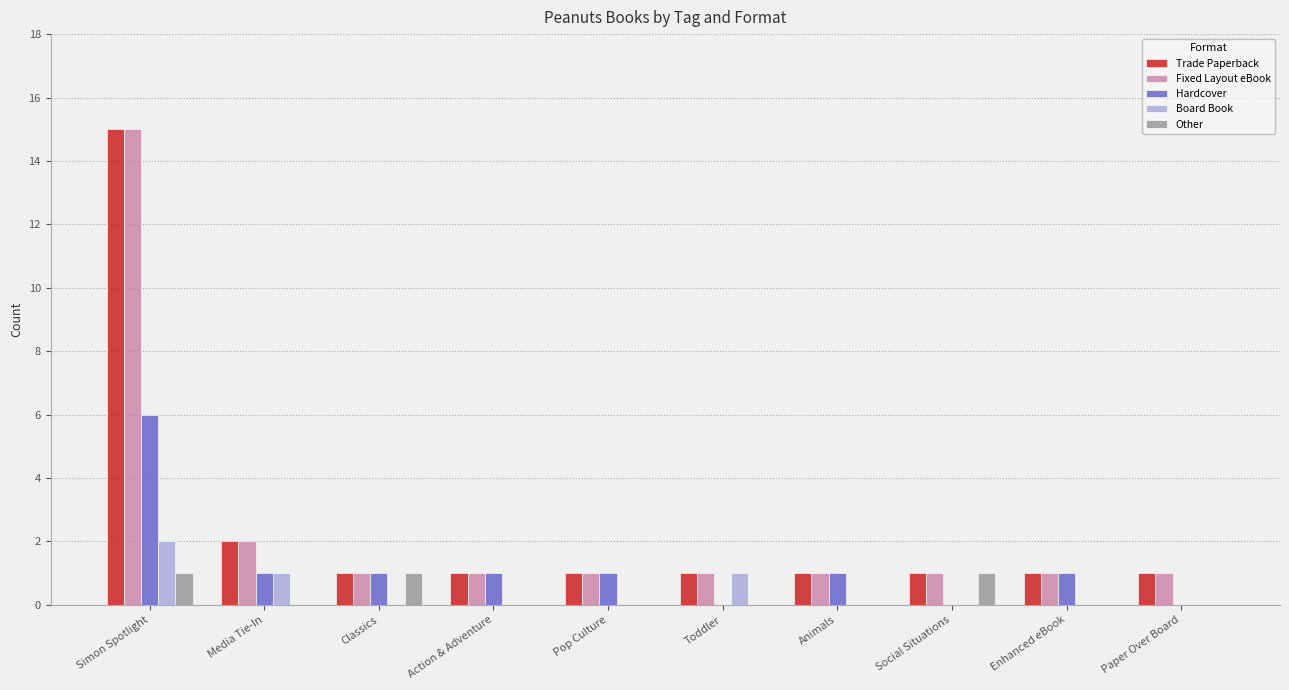

The Hardcover series shows 0 at Social Situations. True or false?

True